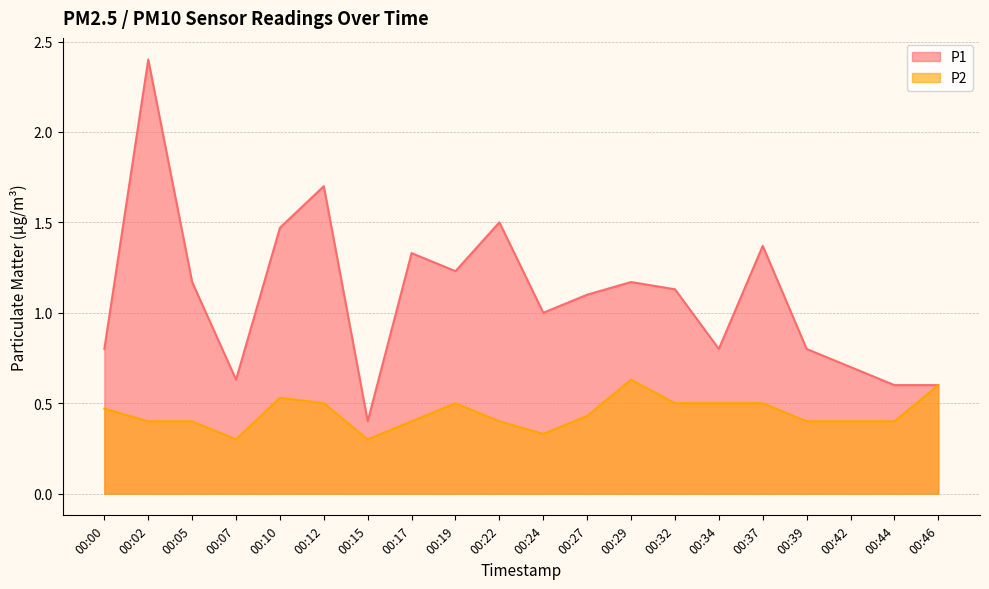

What are all the series names shown in the legend?

P1, P2